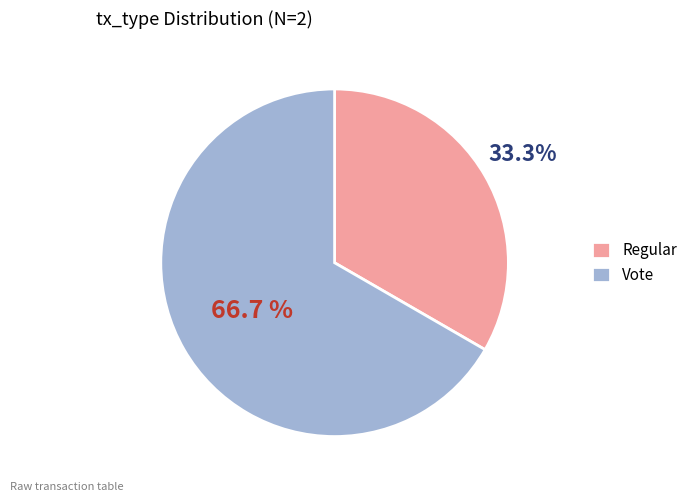

Is it true that Regular is 46% of the pie?

False